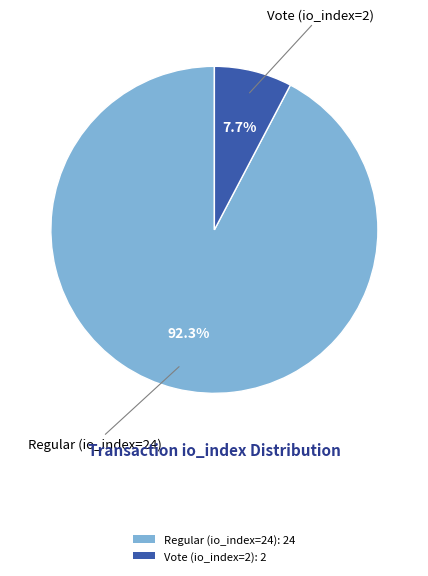

Between Regular (io_index=24) and Vote (io_index=2), which is larger?

Regular (io_index=24)